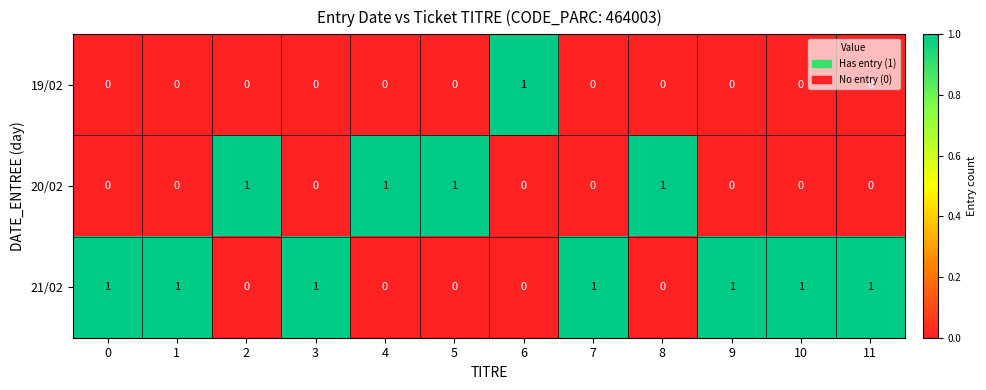

What is the greatest value displayed?

1